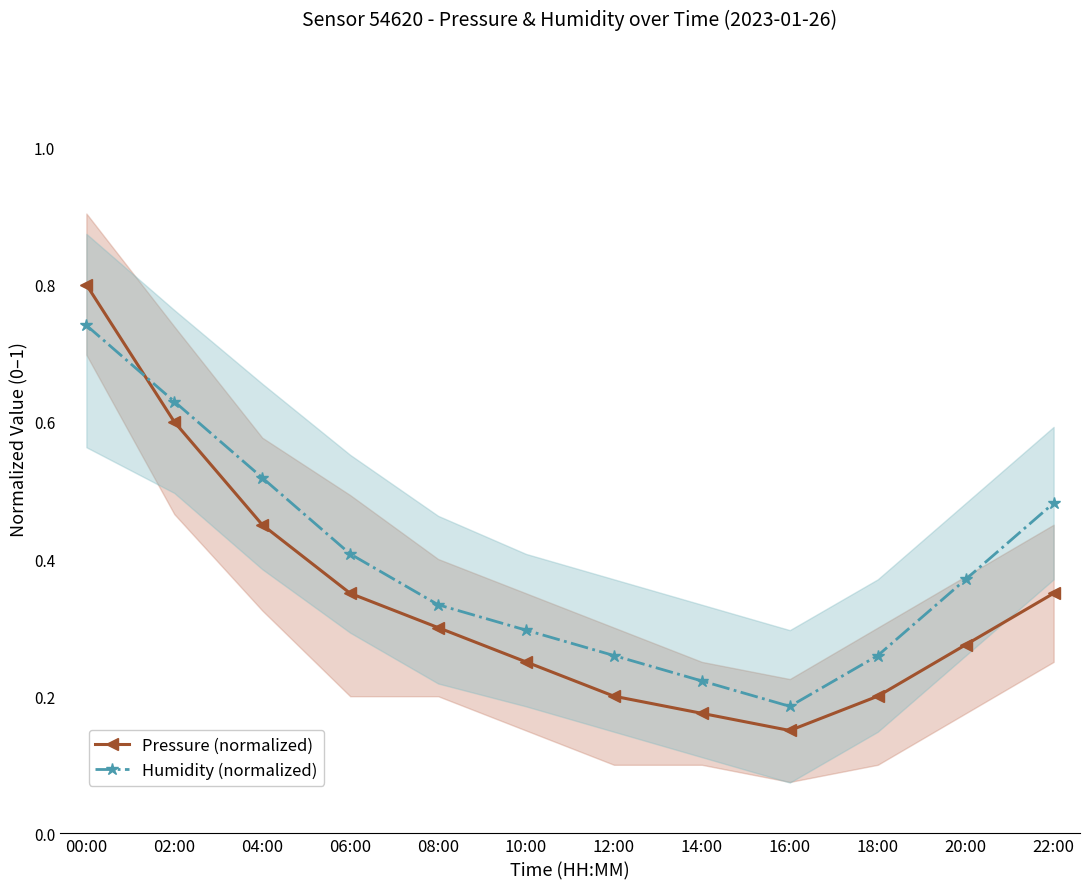

List the labels in order of Humidity (normalized) value, smallest first.

16:00, 14:00, 12:00, 18:00, 10:00, 08:00, 20:00, 06:00, 22:00, 04:00, 02:00, 00:00